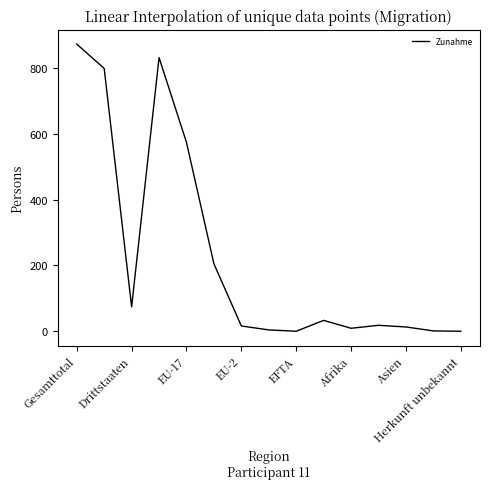

What is the maximum value shown in the chart?

873